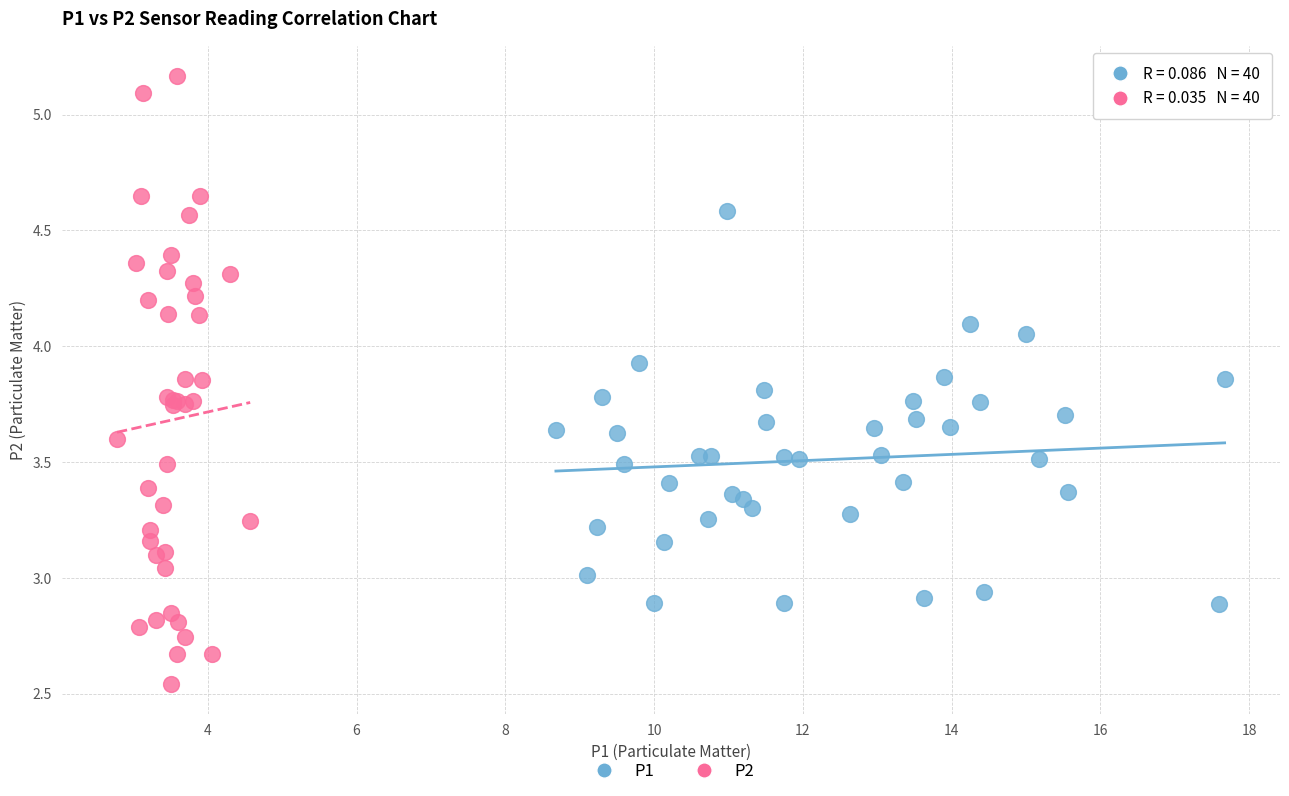

Which series reaches the maximum Y coordinate?

P2